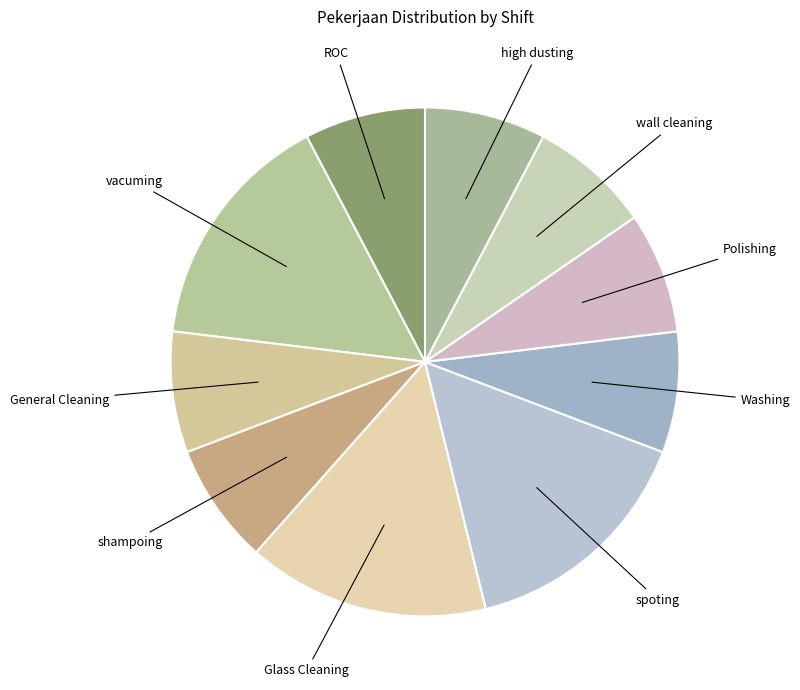

Is ROC the majority of the pie?

No